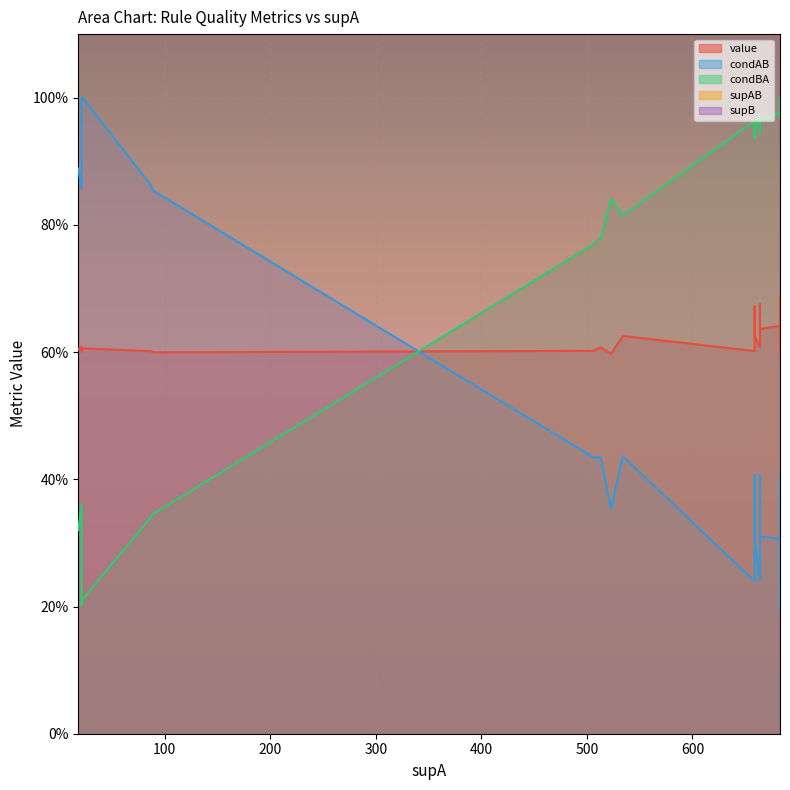

True or false: condBA has more than 1 interior local peaks.

True